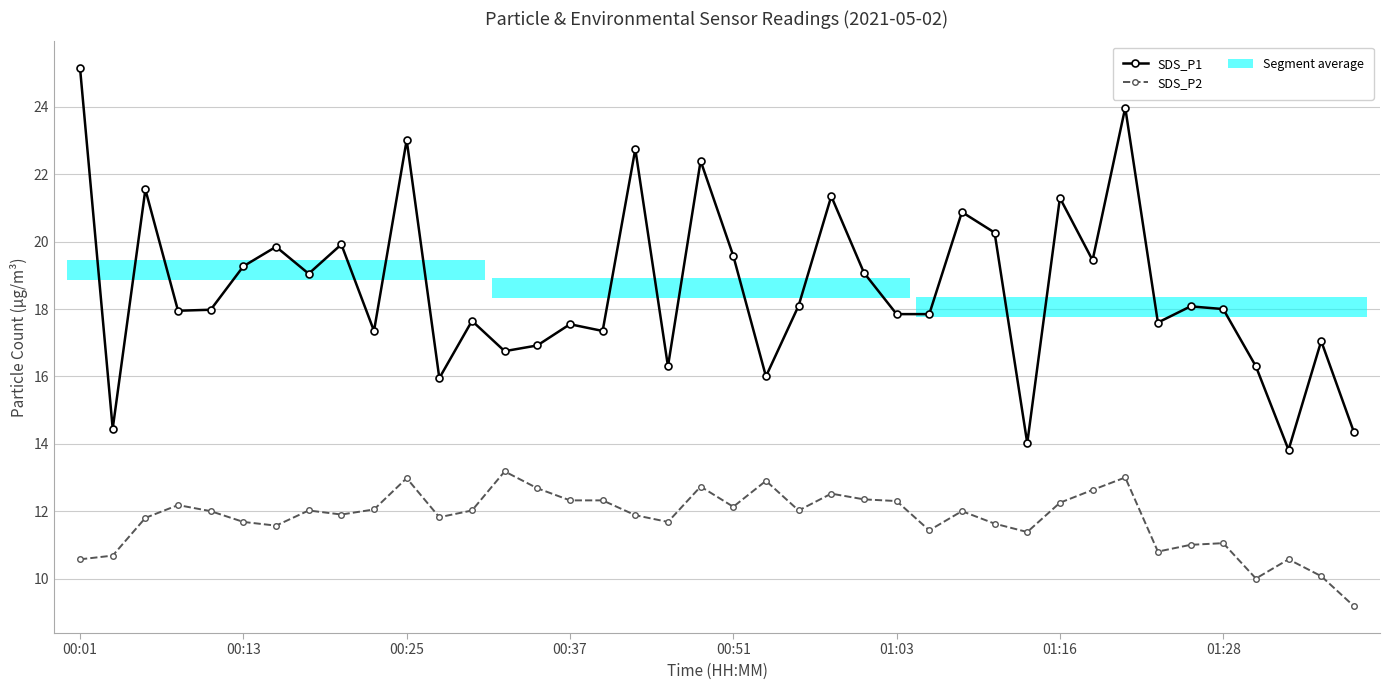

What is the value of the SDS_P2 bar at the 24th from the left?

12.5